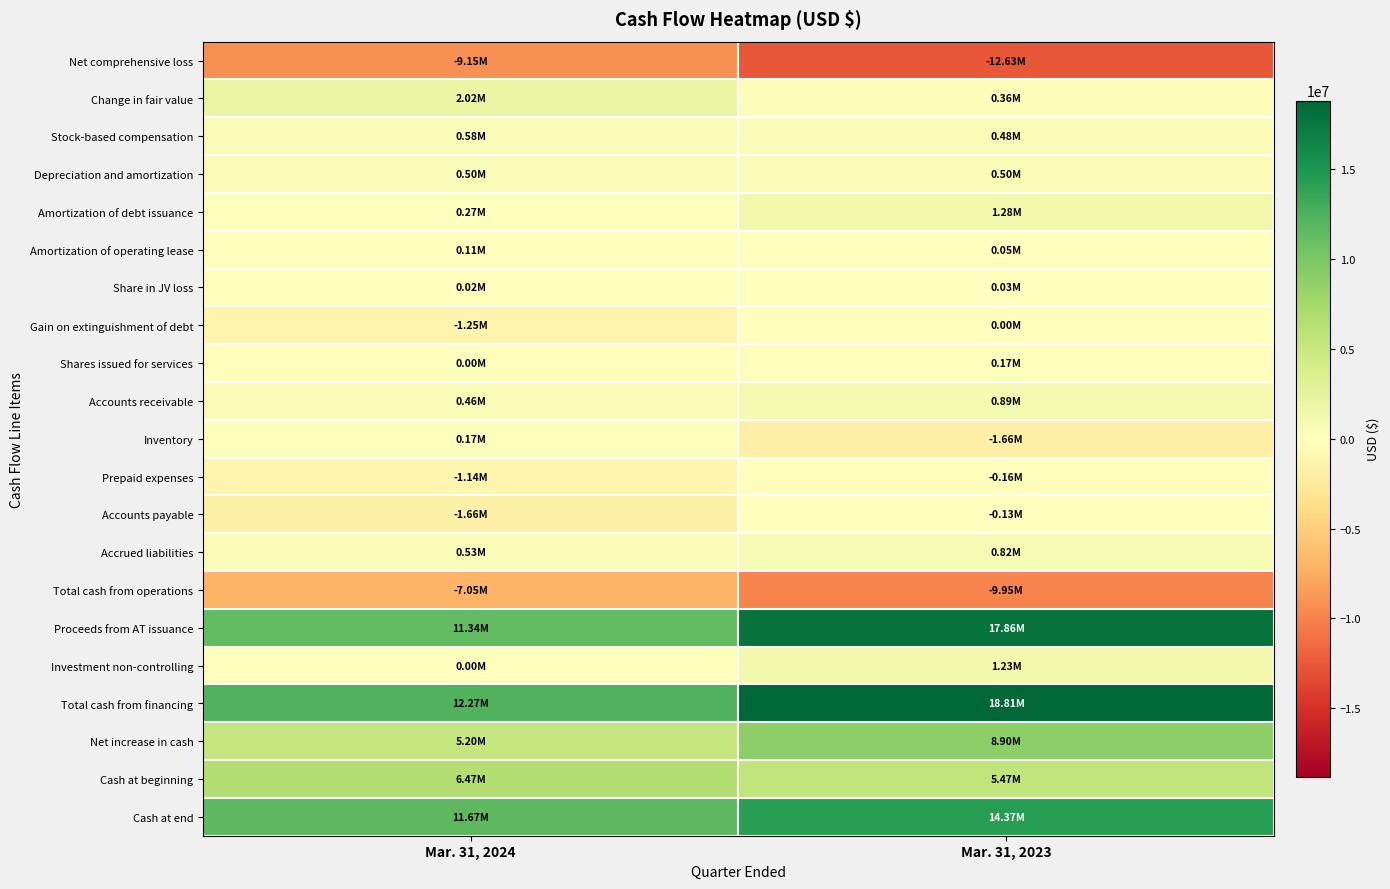

What is the total value across all series at Mar. 31, 2023?

46685000